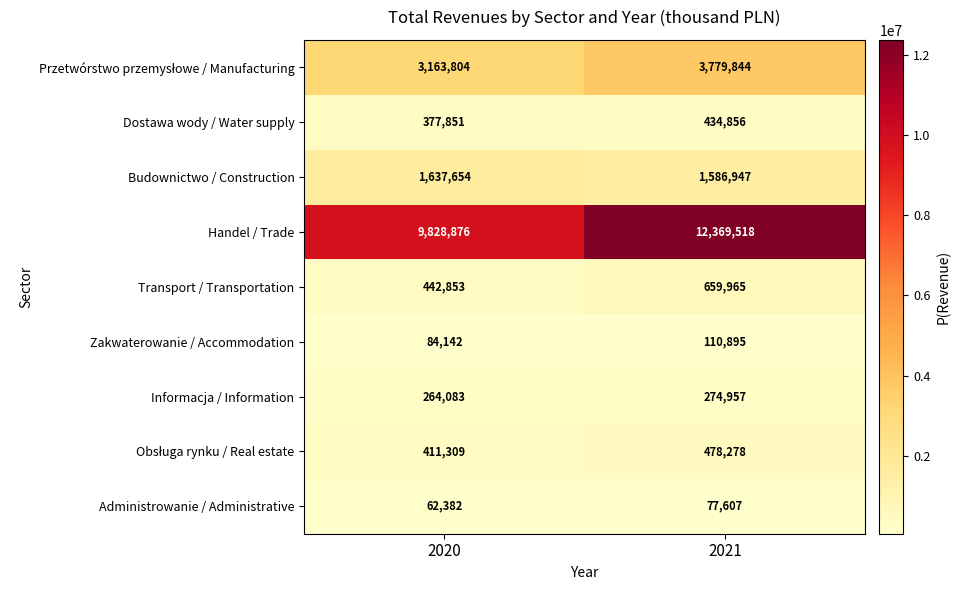

What value does the Informacja / Information series have at 2020, to the nearest 10?

264080